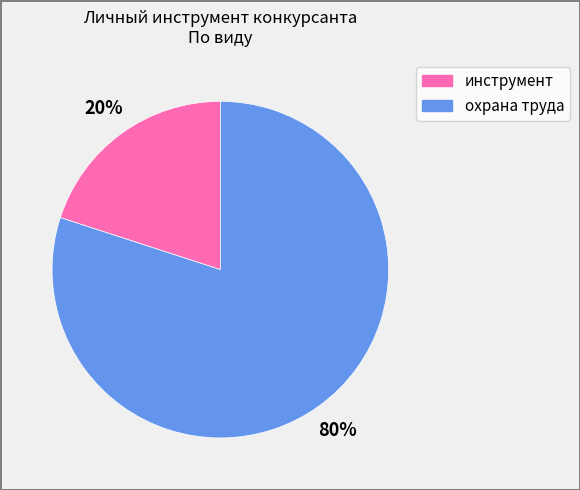

Count the number of slices in the pie.

2